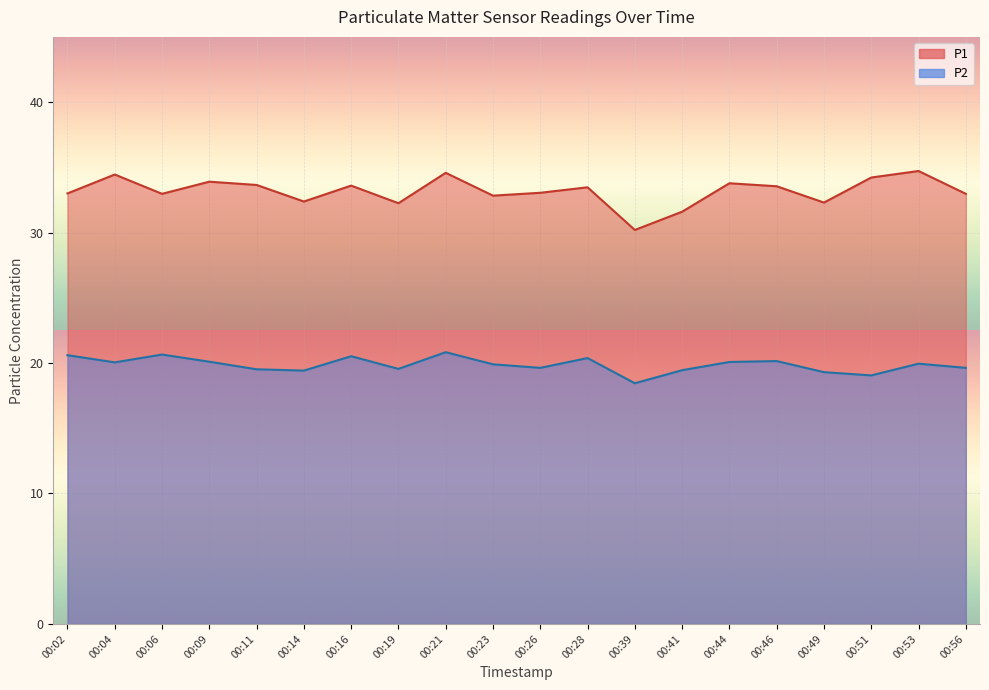

What are all the series names shown in the legend?

P1, P2